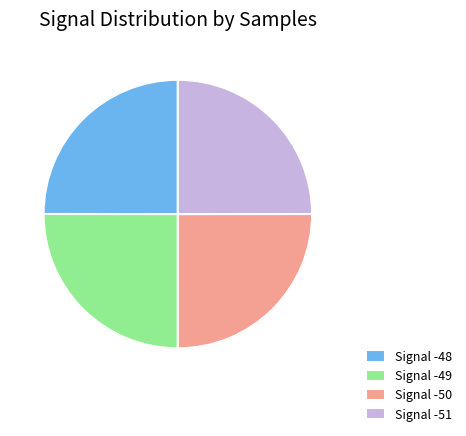

The Signal -50 slice represents 25% of the pie. True or false?

True